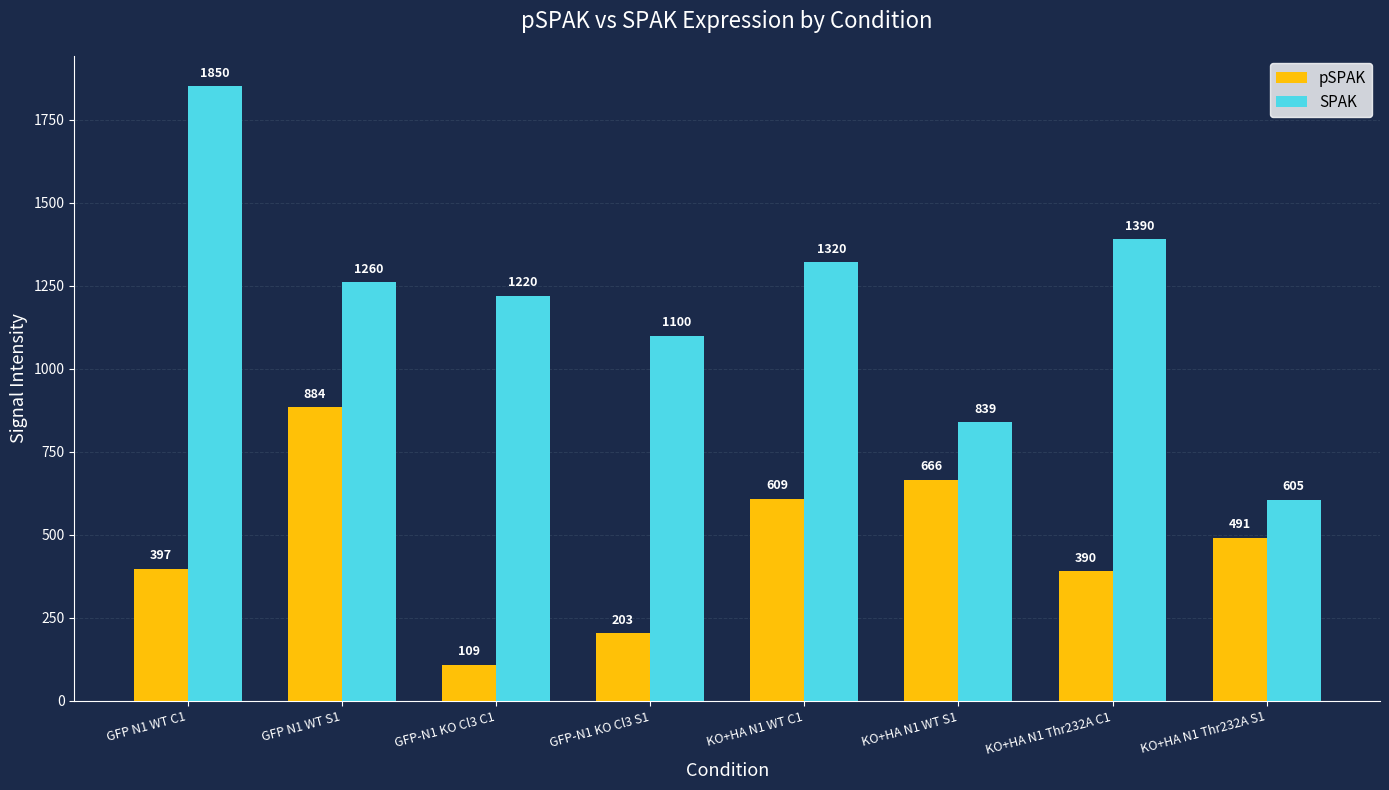

Does the chart contain any negative values?

No